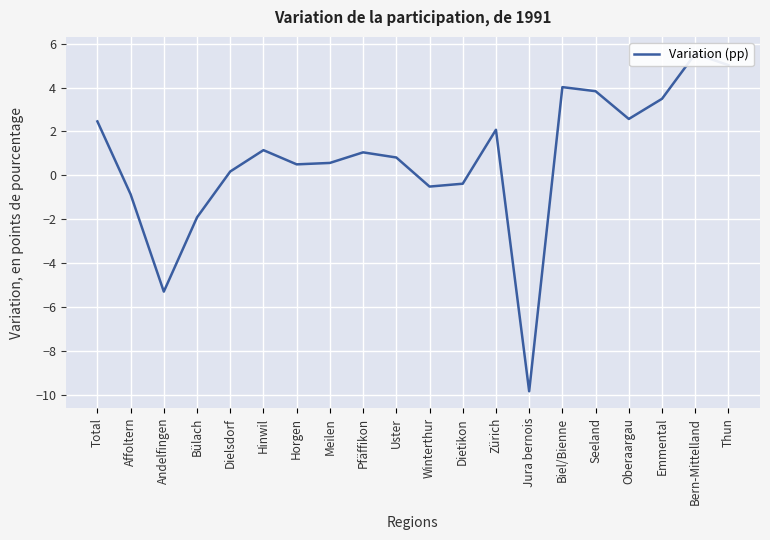

True or false: the data shows -0.2 at Affoltern.

False